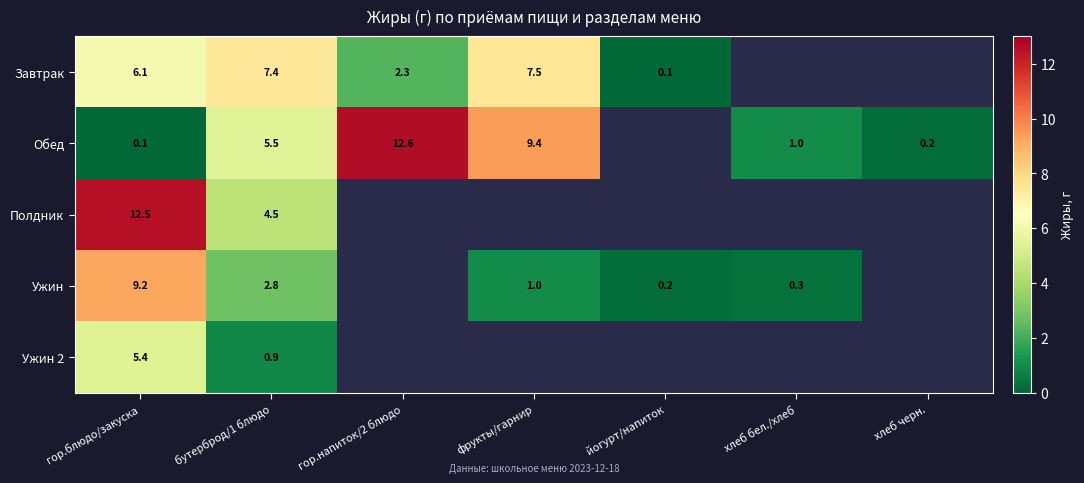

What is the total value across all series at гор.блюдо/закуска?

33.3